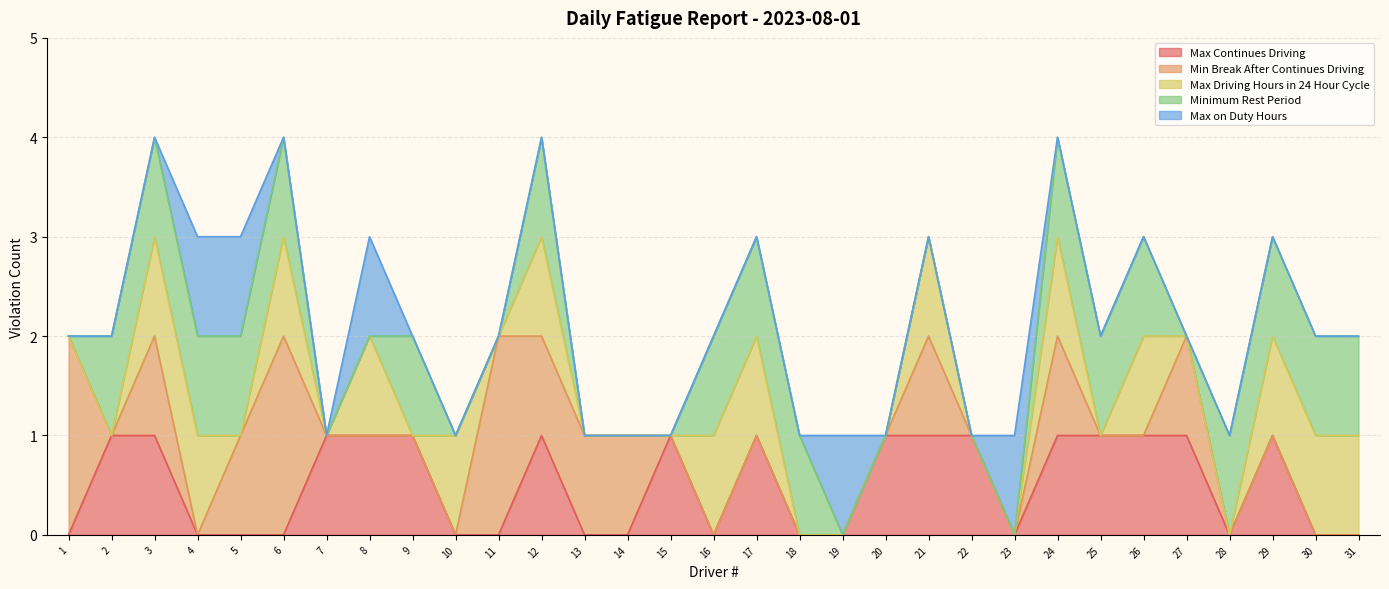

What is the value of the Max Continues Driving point at the 7th from the left?

1